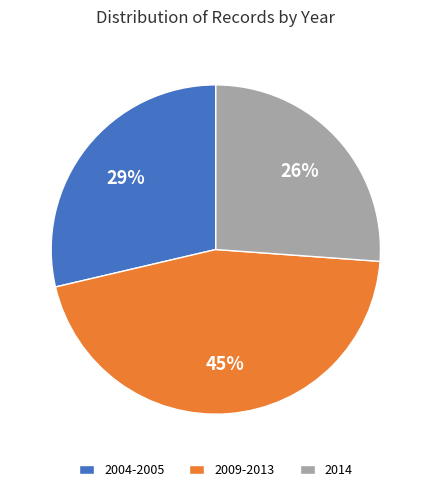

What is the ratio of the value at 2004-2005 to the value at 2014?

1.1